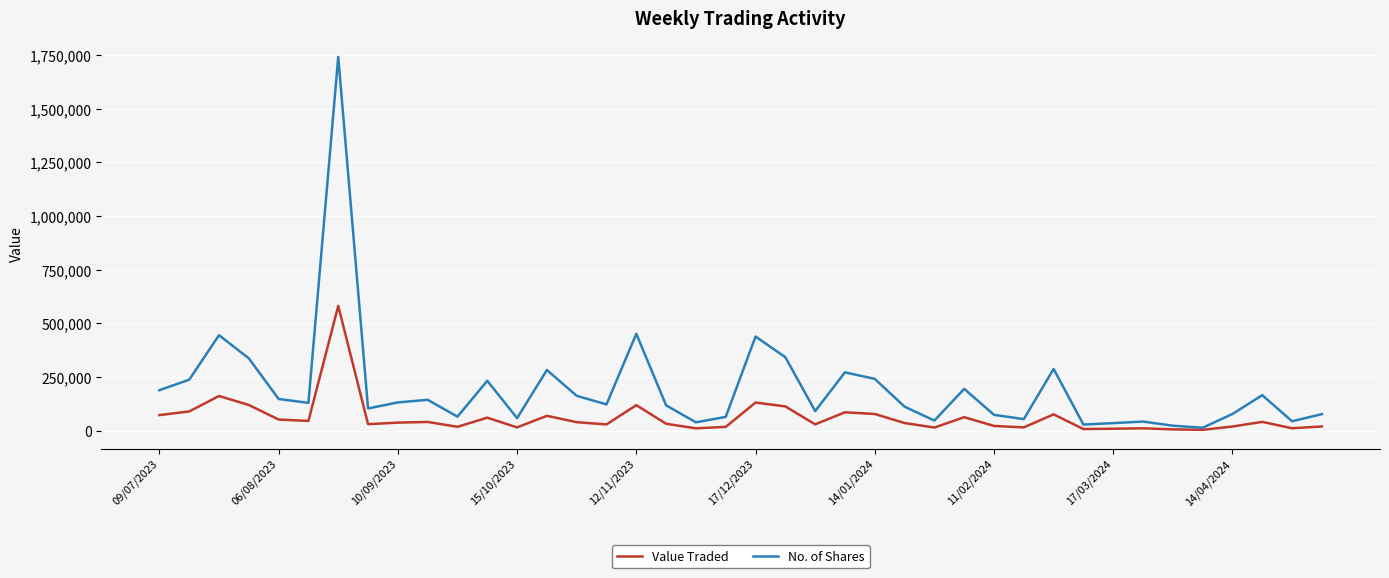

Rank the series by their maximum value, from highest to lowest.

No. of Shares, Value Traded